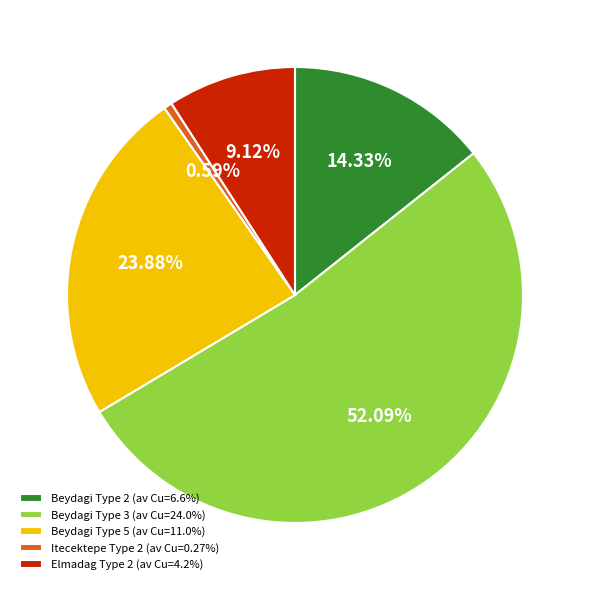

Is the sum of Beydagi Type 3 (av Cu=24.0%) and Itecektepe Type 2 (av Cu=0.27%) greater than half?

Yes